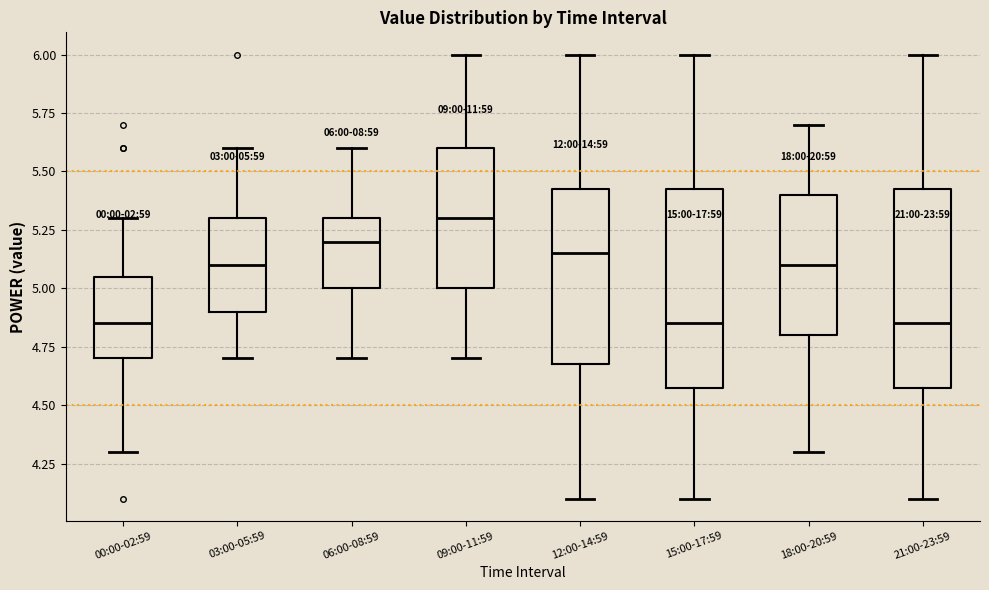

Which box's median line is the highest?

09:00-11:59